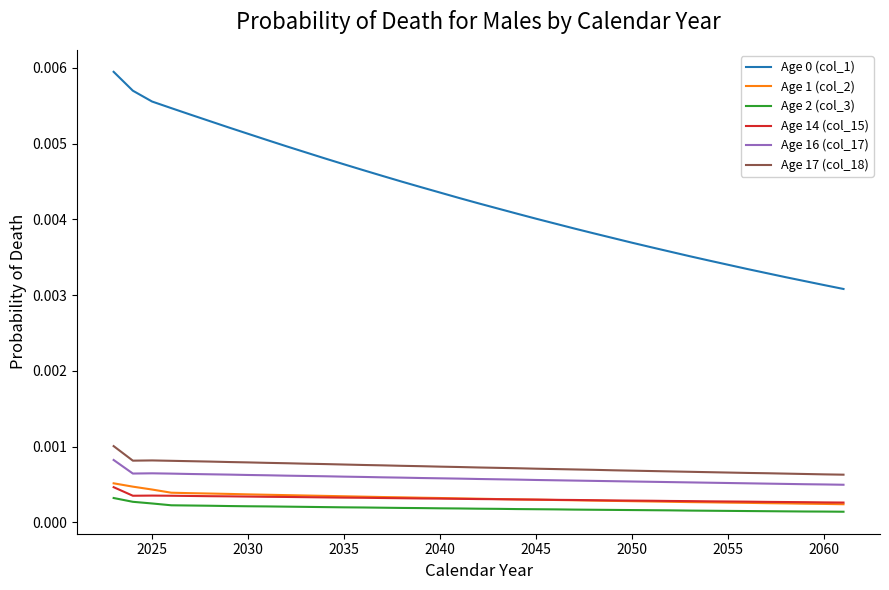

True or false: Age 17 (col_18) and Age 0 (col_1) cross at least once.

False